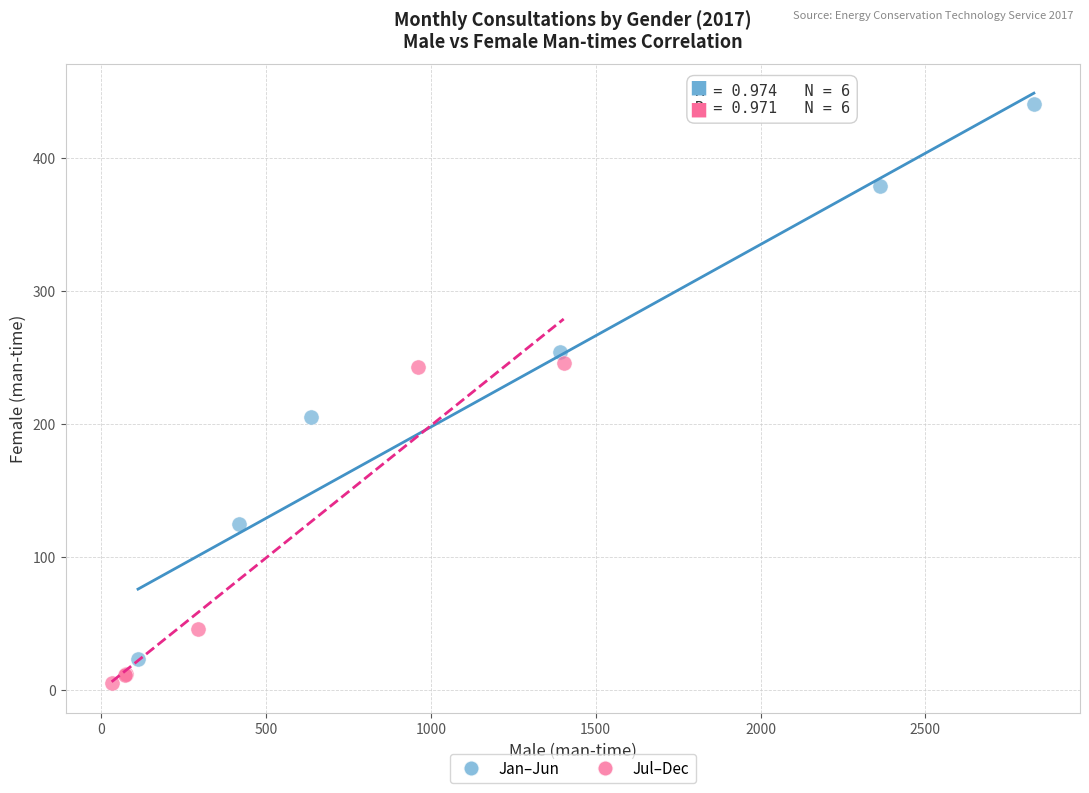

Which series has the widest spread of Y values?

Jan–Jun